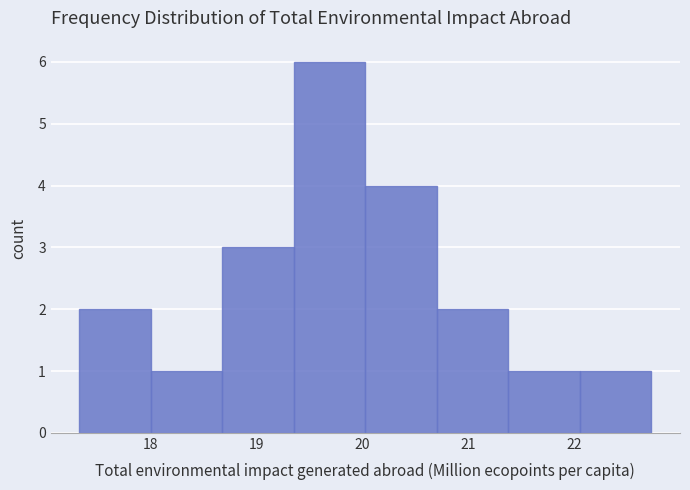

Reading left to right, list every bar in this chart as the range it spans on the x-axis followed by its height. Neither the bar edges nor the heights are printed on the chart, so give them approximately, as read against the axes.

17.3 to 18.0: 2
18.0 to 18.7: 1
18.7 to 19.4: 3
19.4 to 20.0: 6
20.0 to 20.7: 4
20.7 to 21.4: 2
21.4 to 22.1: 1
22.1 to 22.7: 1